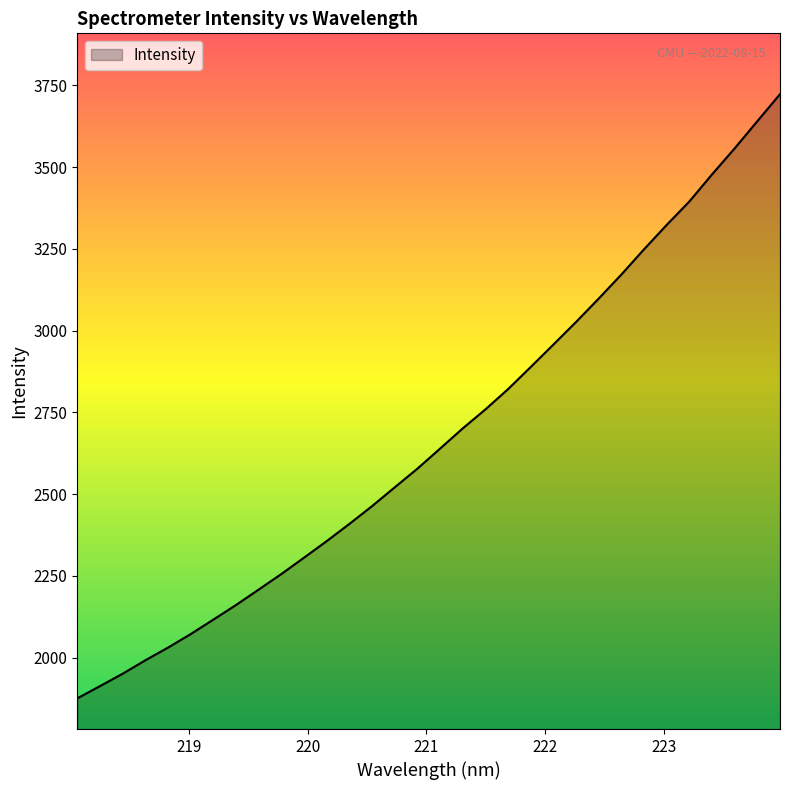

What is the difference between the maximum and minimum values?

1848.2